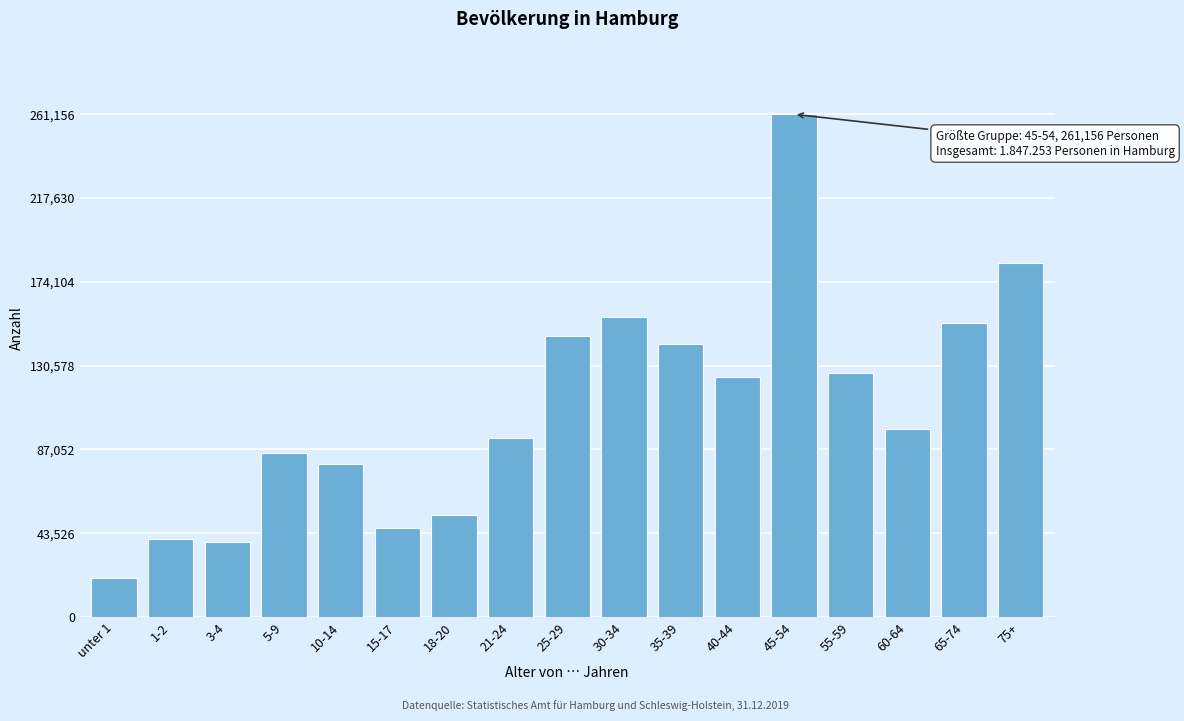

Reading right to left, what are all the values shown in this chart?

75+=183764	65-74=152595	60-64=97844	55-59=126531	45-54=261156	40-44=124554	35-39=141809	30-34=155763	25-29=146039	21-24=93142	18-20=53170	15-17=46252	10-14=79536	5-9=85151	3-4=39009	1-2=40567	unter 1=20371